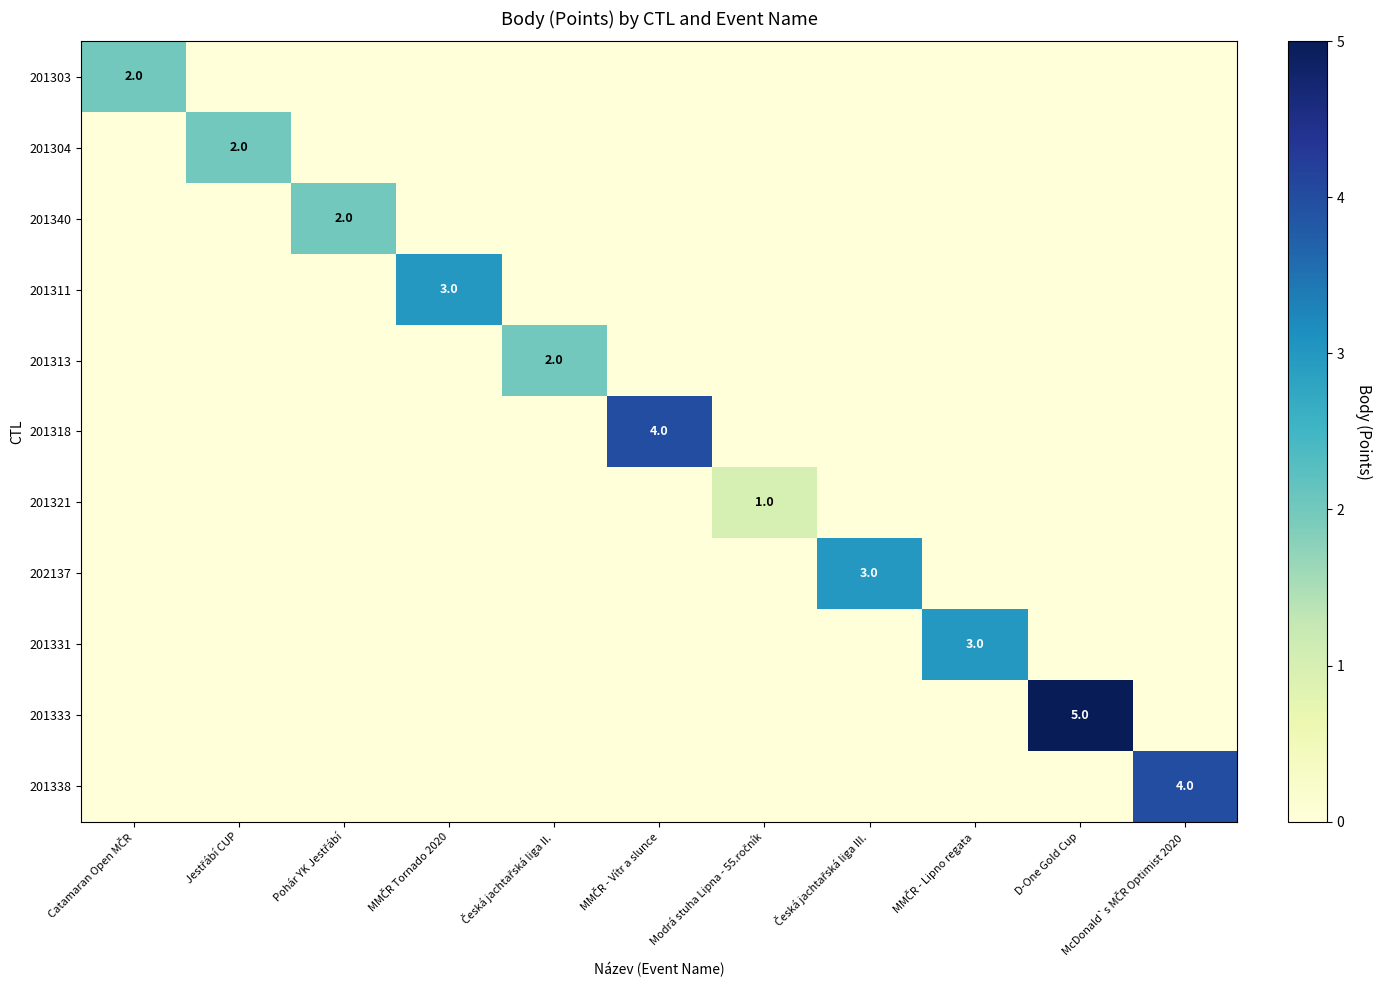

What is the total value across all series at Catamaran Open MČR?

2